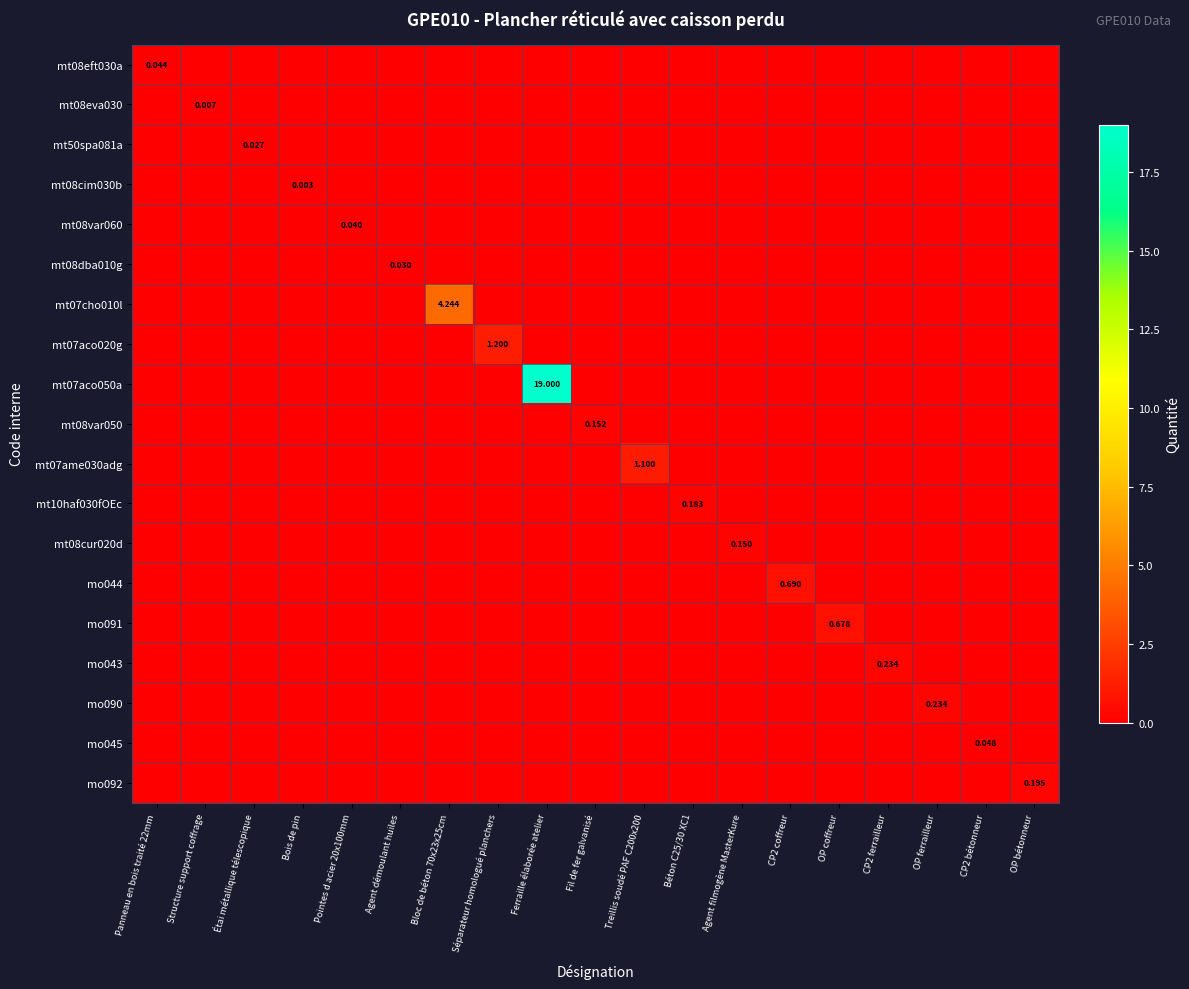

At which label does mt08dba010g reach its minimum?

Panneau en bois traité 22mm